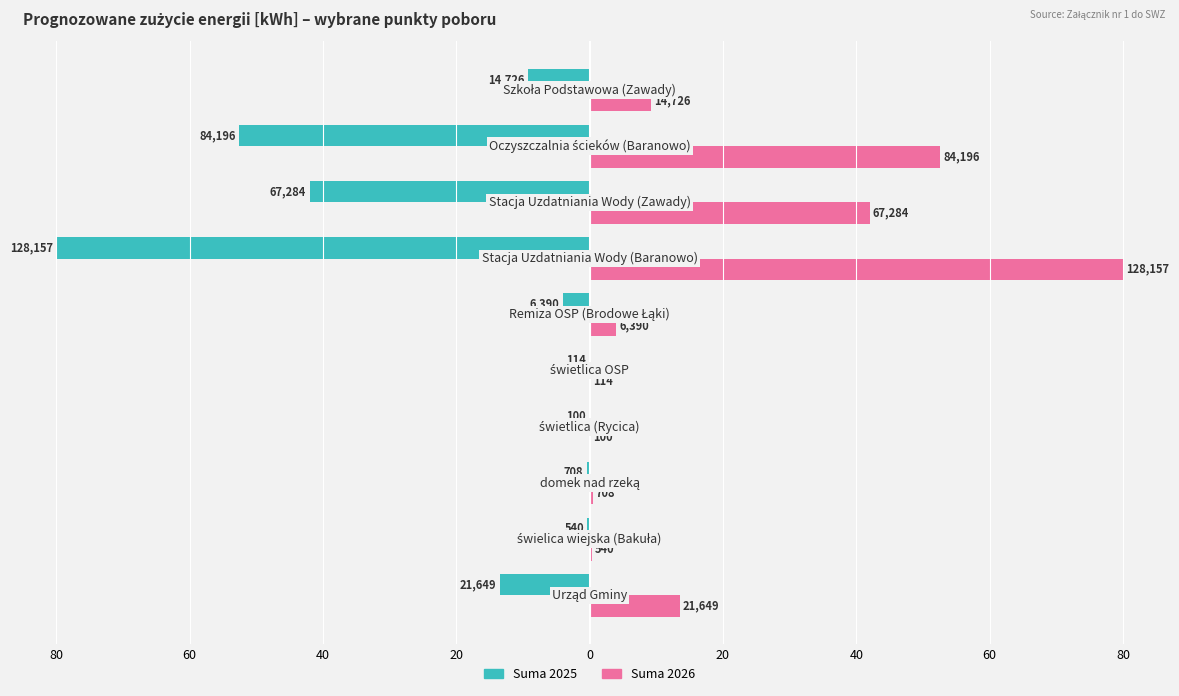

Rank the series by their maximum value, from lowest to highest.

Suma 2025, Suma 2026